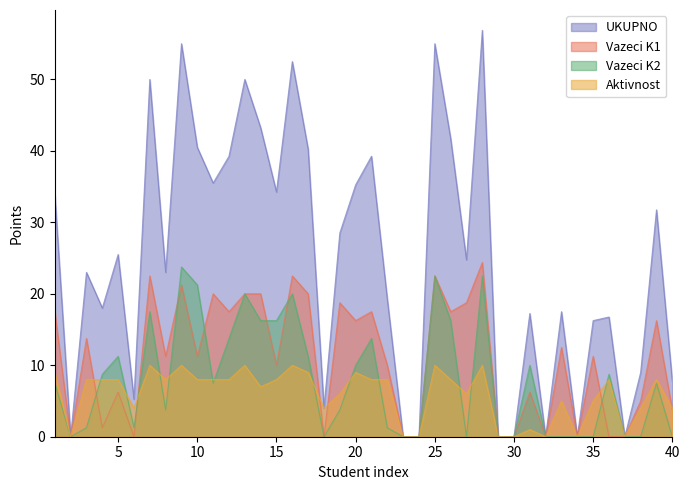

True or false: UKUPNO and Aktivnost intersect in this chart.

False